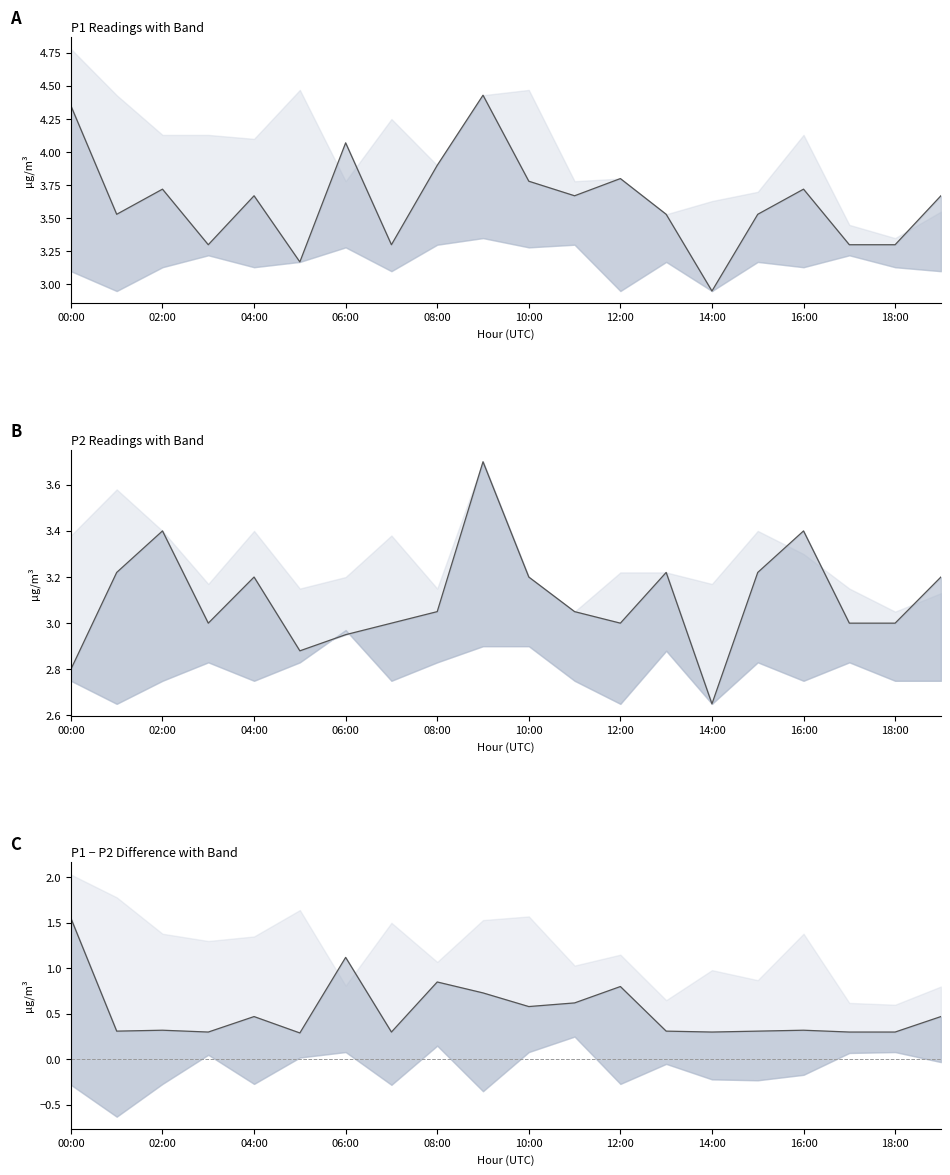

How many distinct data groups are displayed?

3